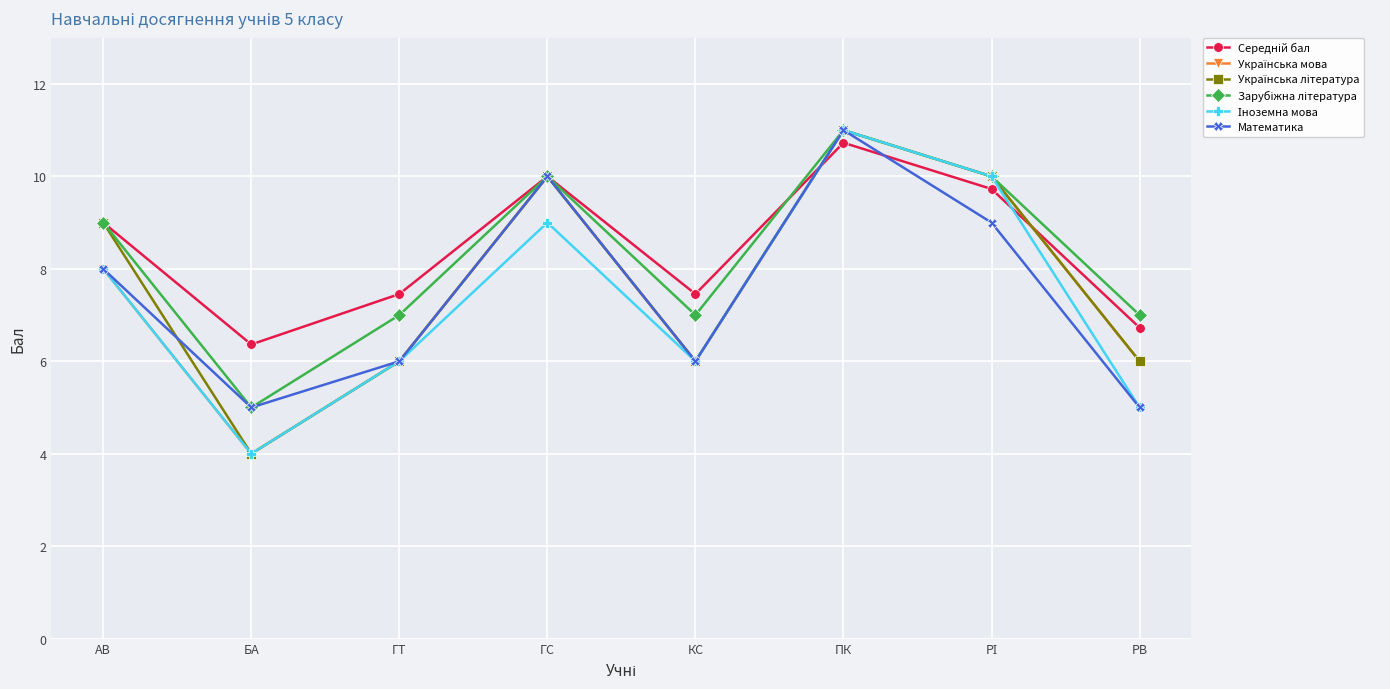

The value of Математика at ГС is 10.0. True or false?

True